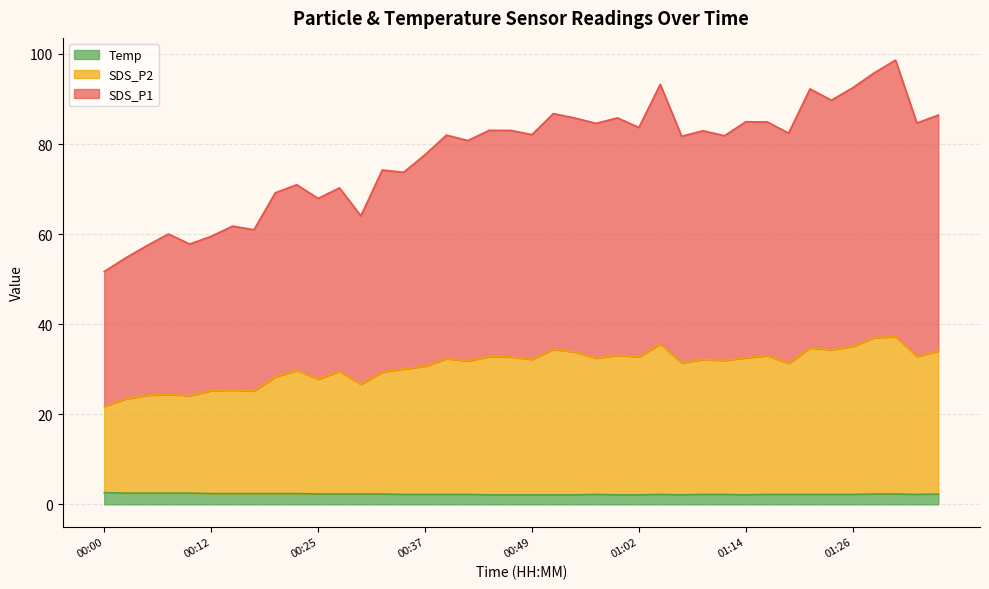

How many lines are shown in the chart?

3